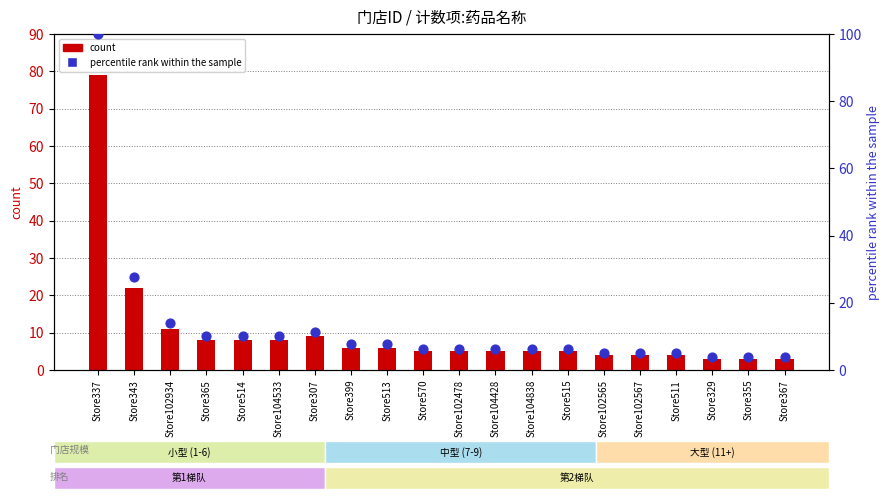

At which category is the sum across all series the highest?

Store337